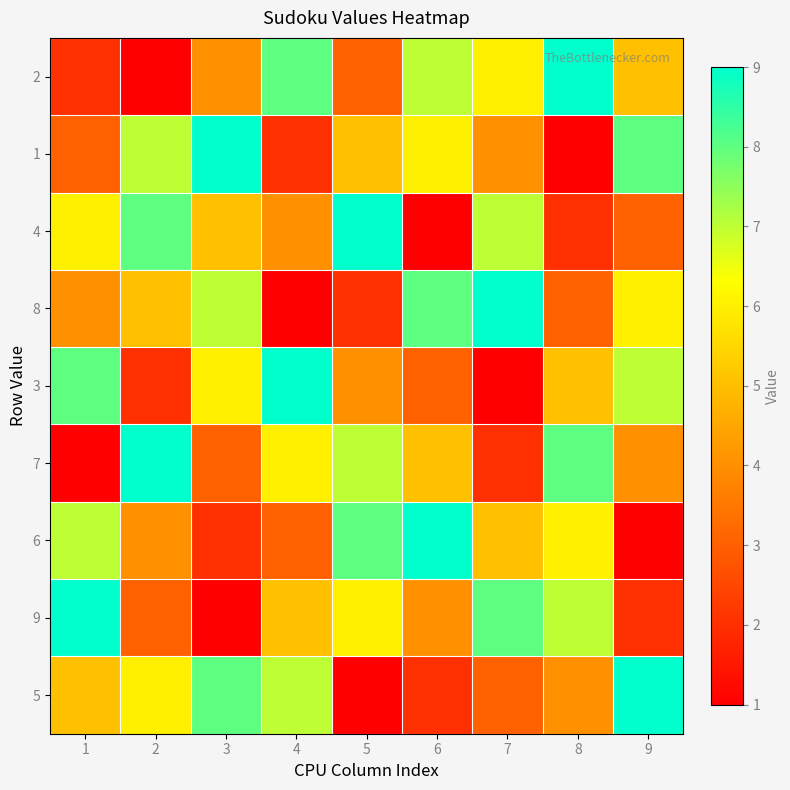

At which category is the sum across all series the highest?

1